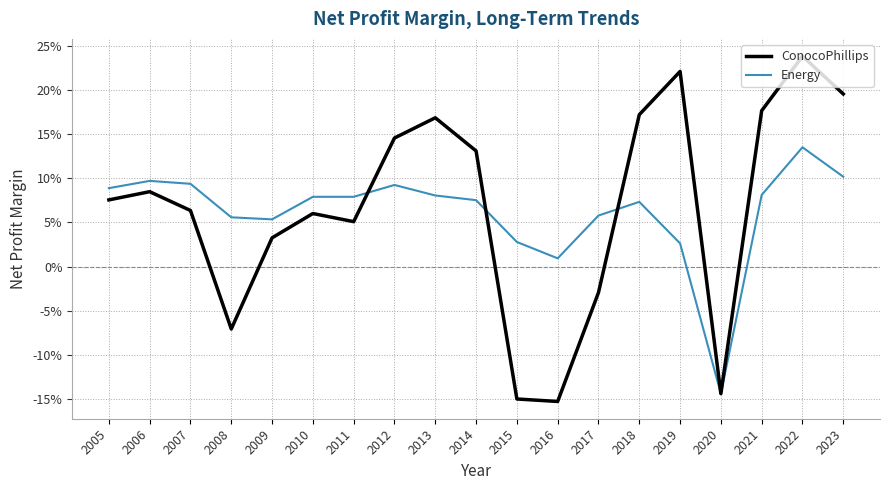

What is the value of the ConocoPhillips point at the 6th from the left?

0.1